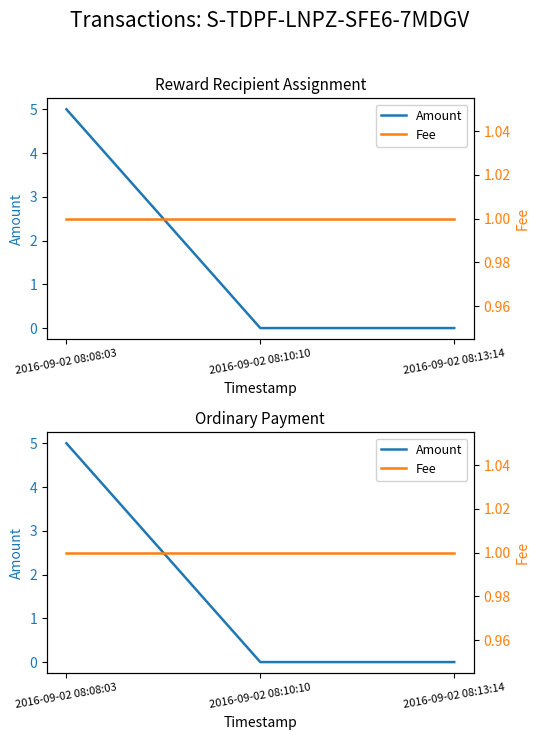

Reading left to right, what are all the values shown in this chart?

Amount: 2016-09-02 08:08:03=5	2016-09-02 08:10:10=0	2016-09-02 08:13:14=0
Fee: 2016-09-02 08:08:03=1	2016-09-02 08:10:10=1	2016-09-02 08:13:14=1